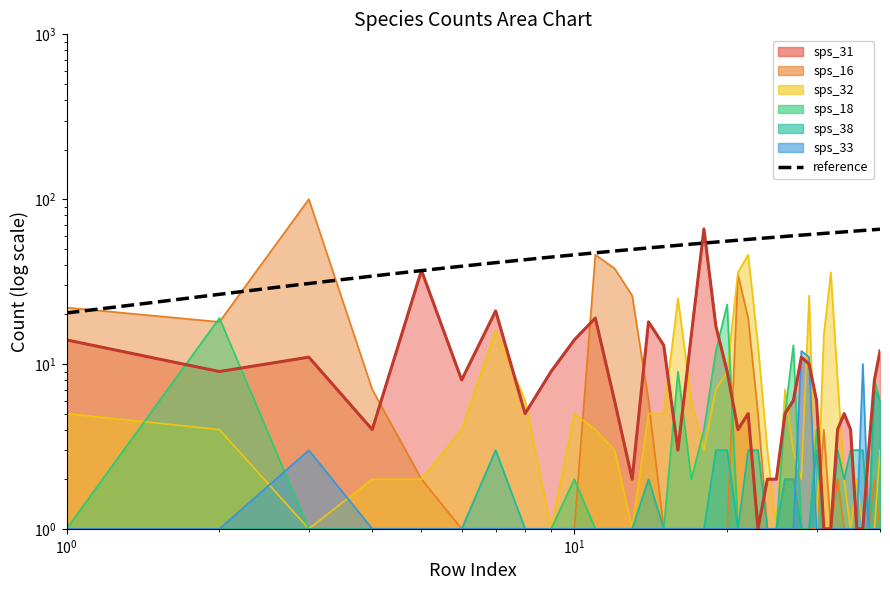

What is the minimum value shown in the chart?

1